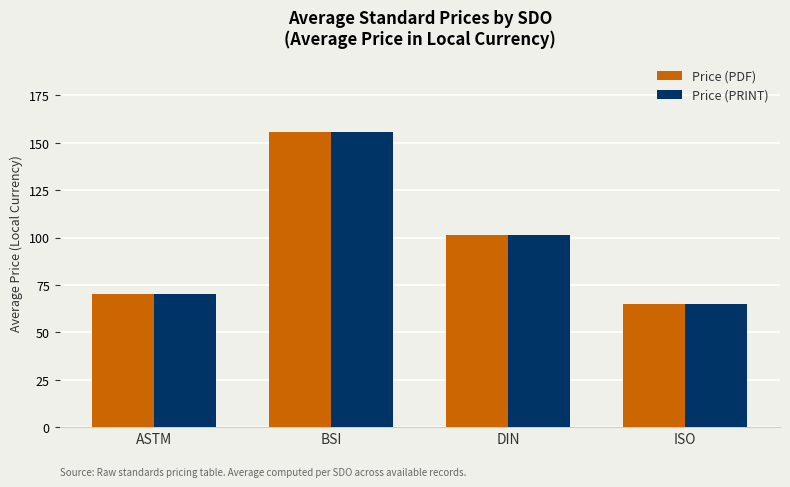

At which label does Price (PDF) first exceed 101?

BSI